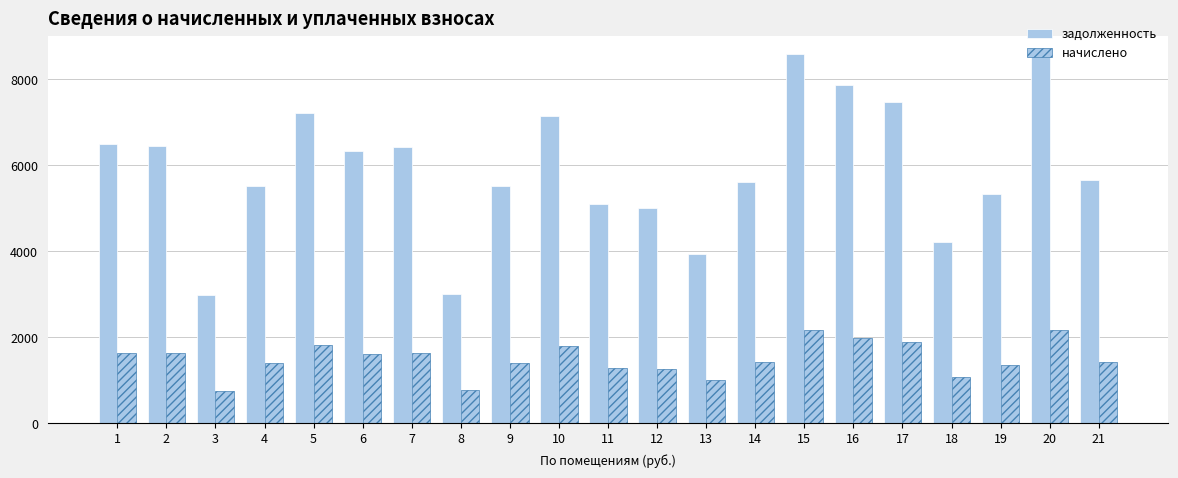

Rank the series at 16 from highest to lowest value.

задолженность, начислено